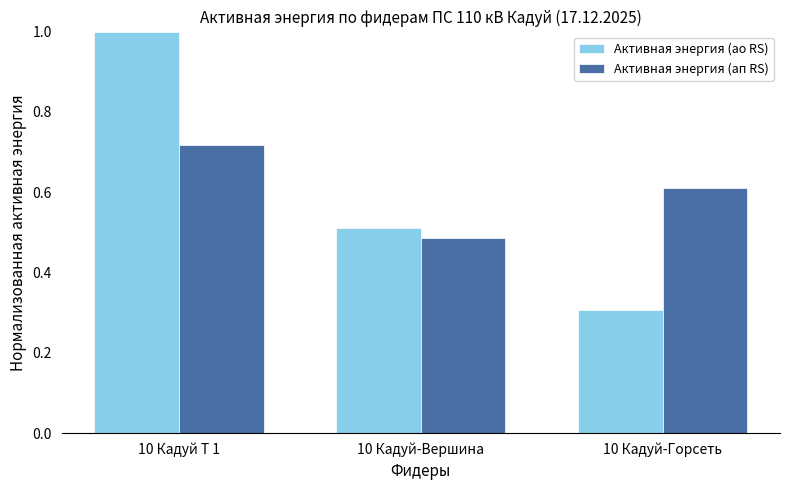

Are the bars grouped side by side (vs. stacked)?

Yes